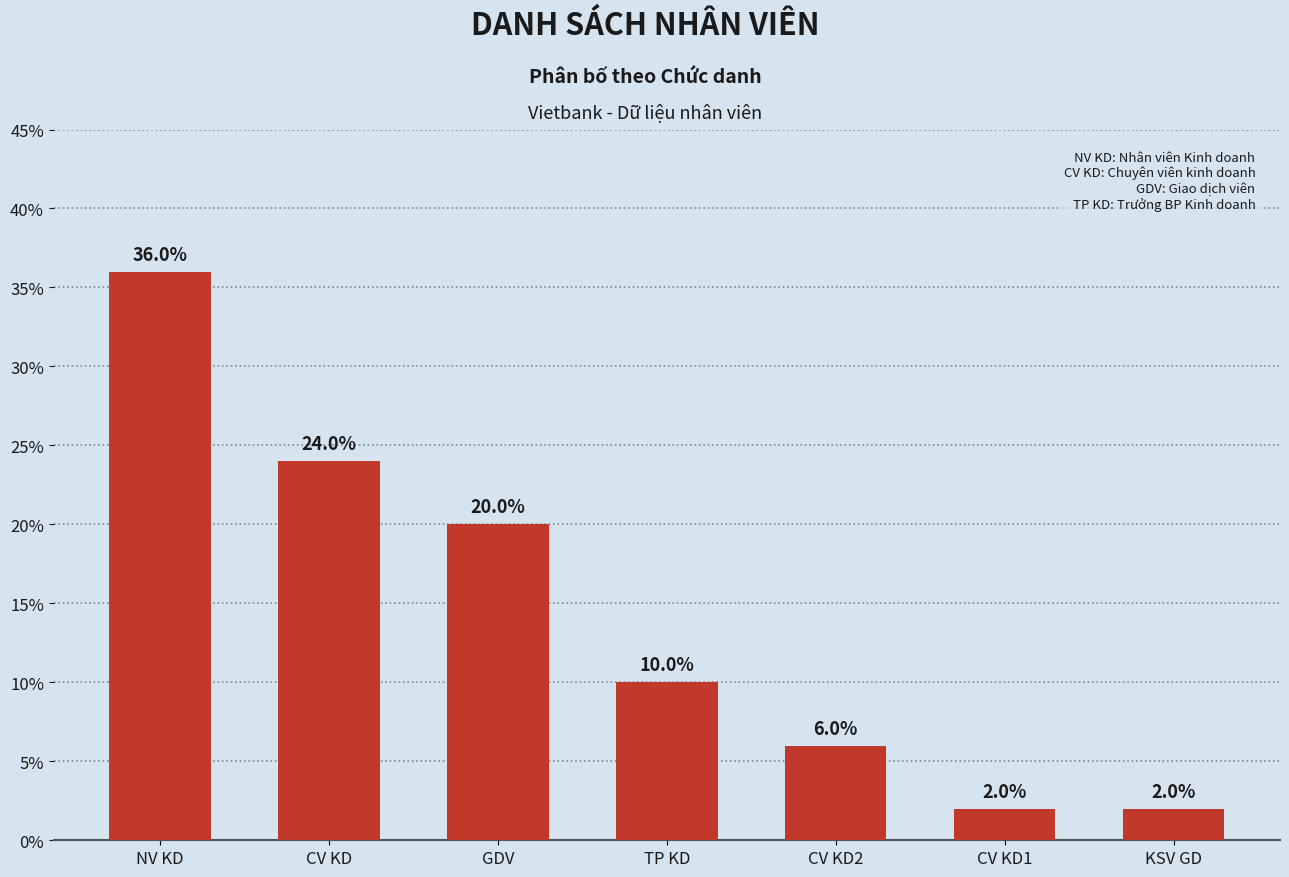

Which has a higher value, CV KD2 or NV KD?

NV KD